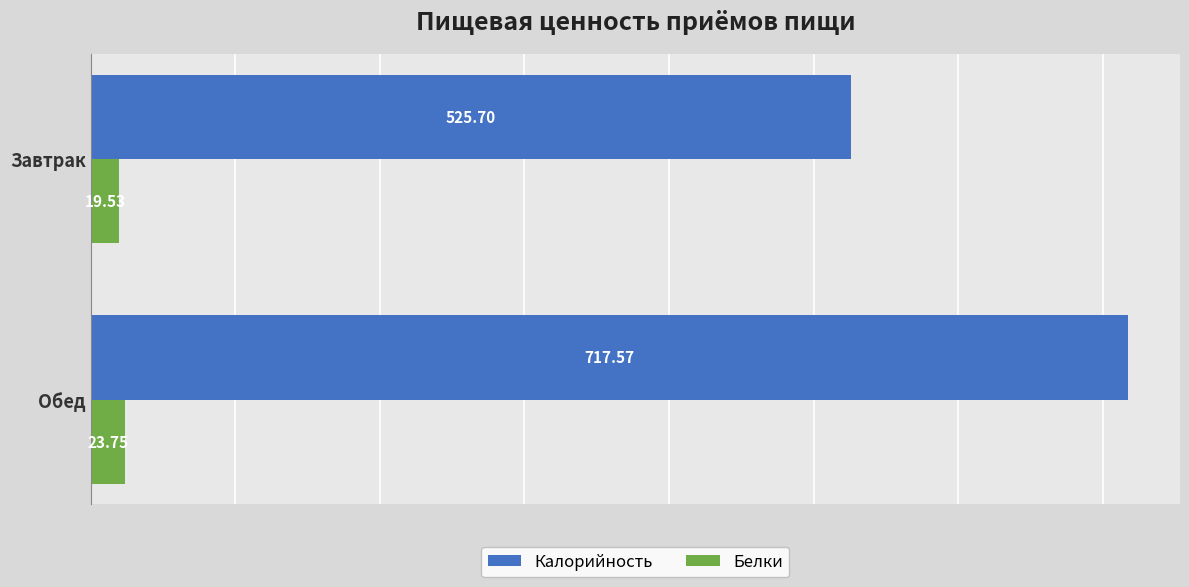

Where is Калорийность nearest to the value 621?

Завтрак